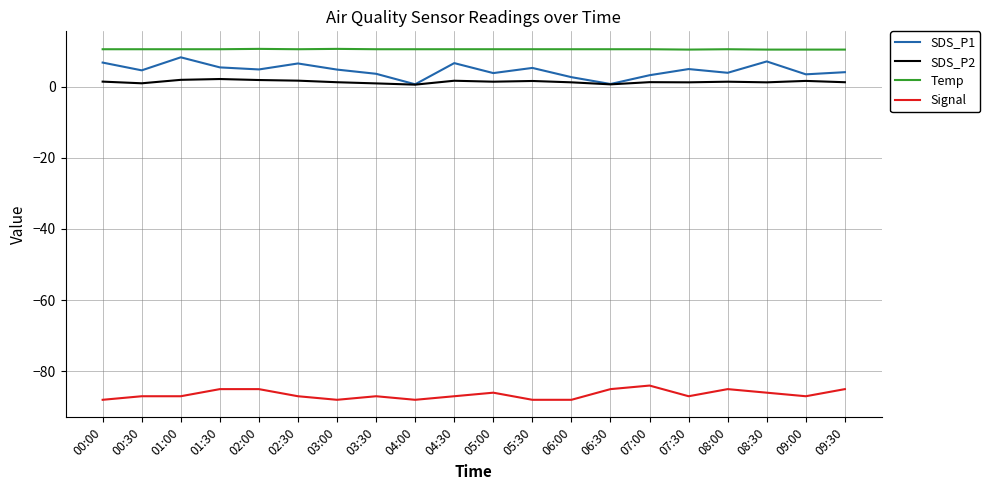

What is the maximum value shown in the chart?

10.6